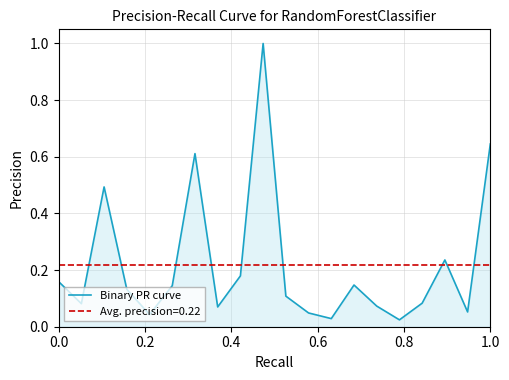

What is the difference between the maximum and minimum values?

1.0